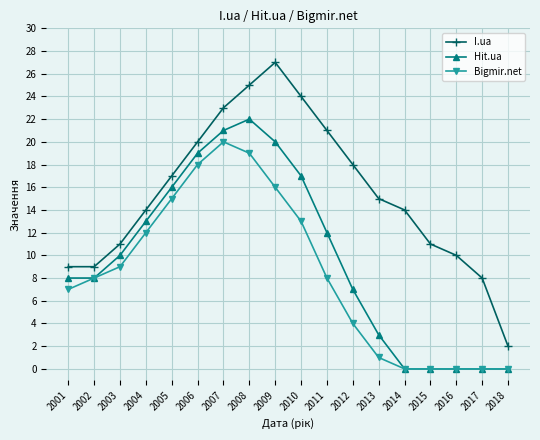

In Bigmir.net, how many points are higher than both neighbors (excluding endpoints)?

1